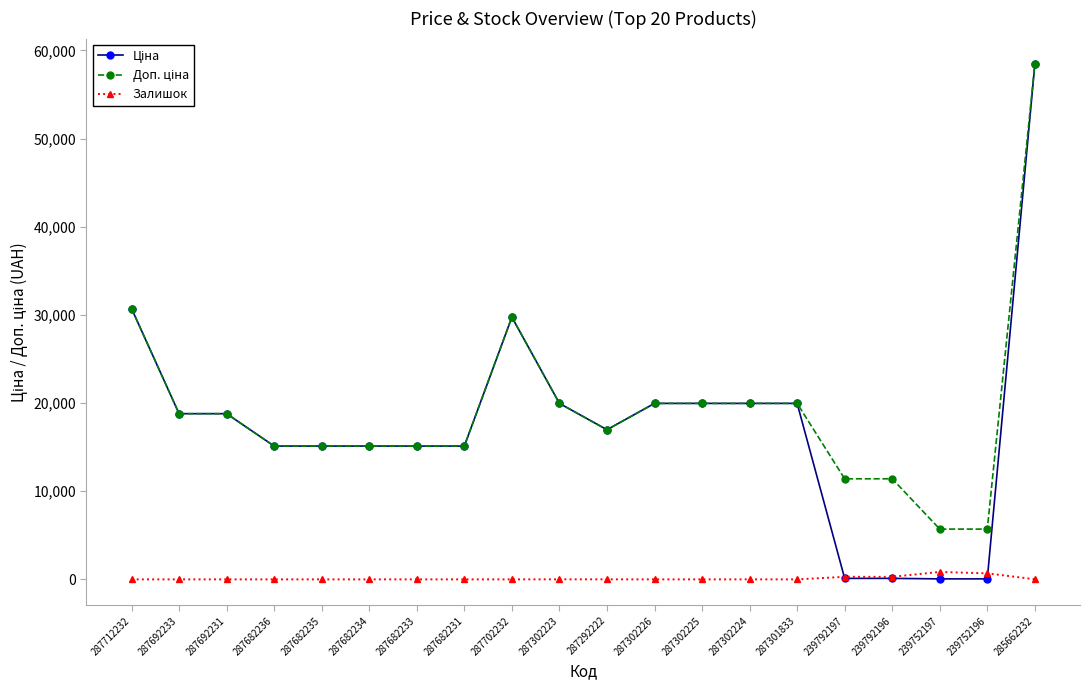

At which category is the sum across all series the highest?

285662232